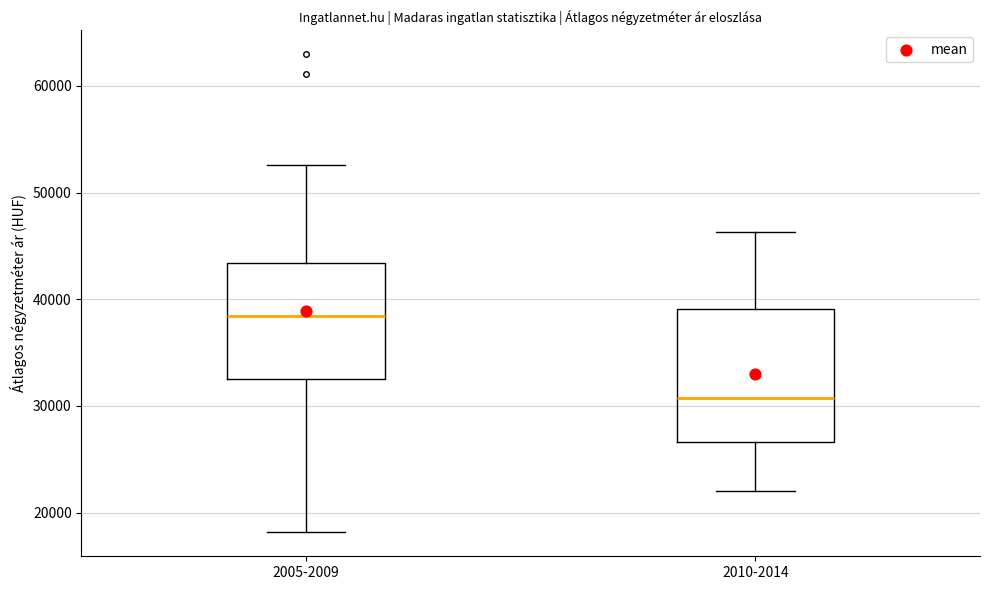

Comparing the boxes themselves (not the whiskers), which one is the tallest?

2010-2014